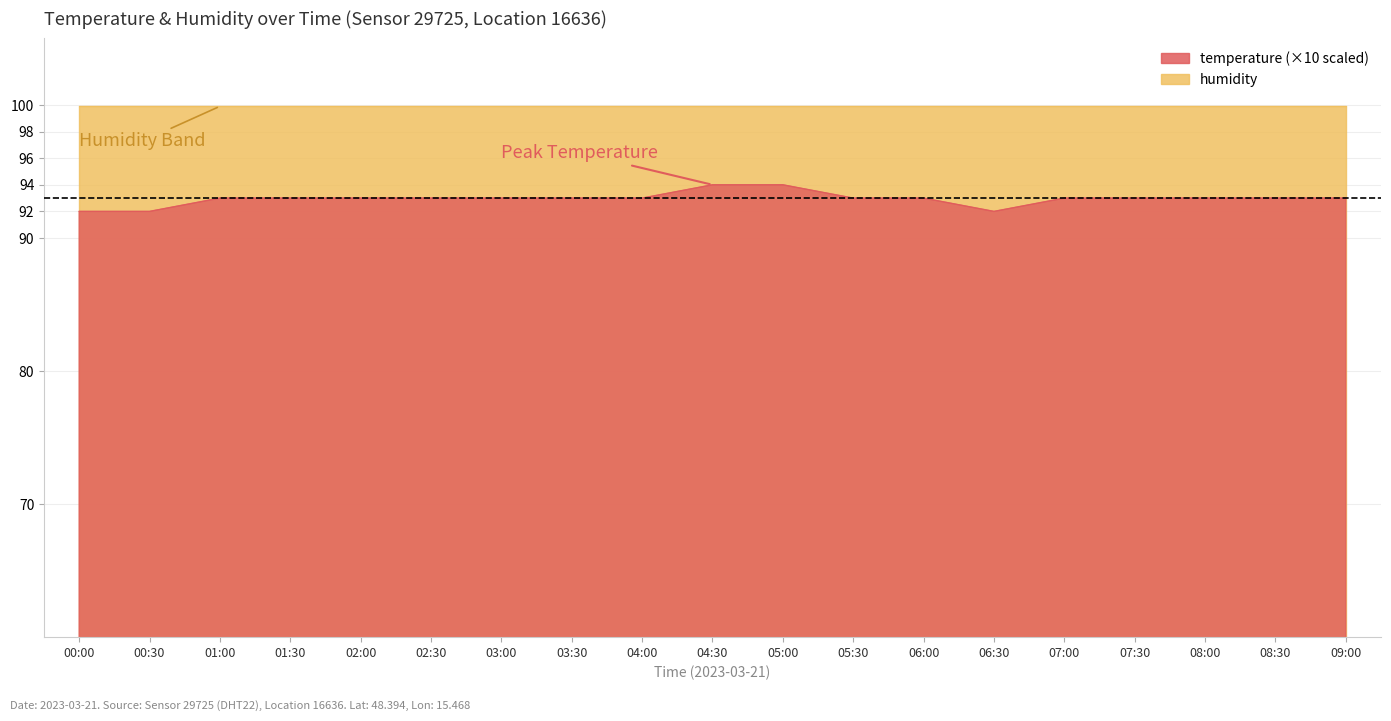

Where is the first local minimum?

06:30